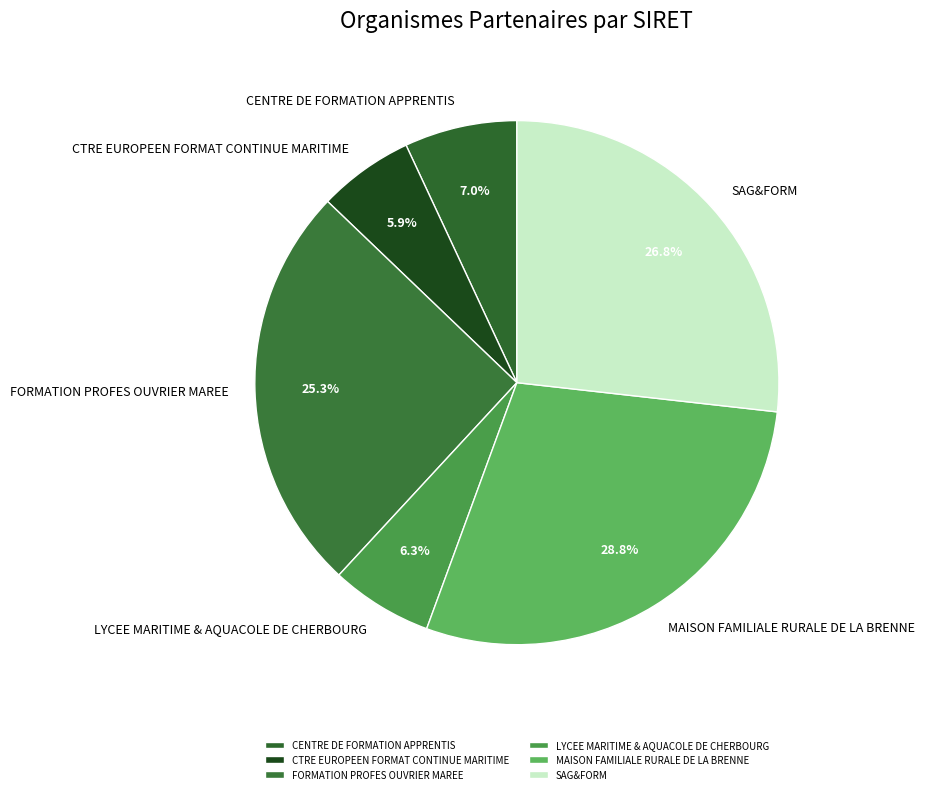

Count the number of slices in the pie.

6